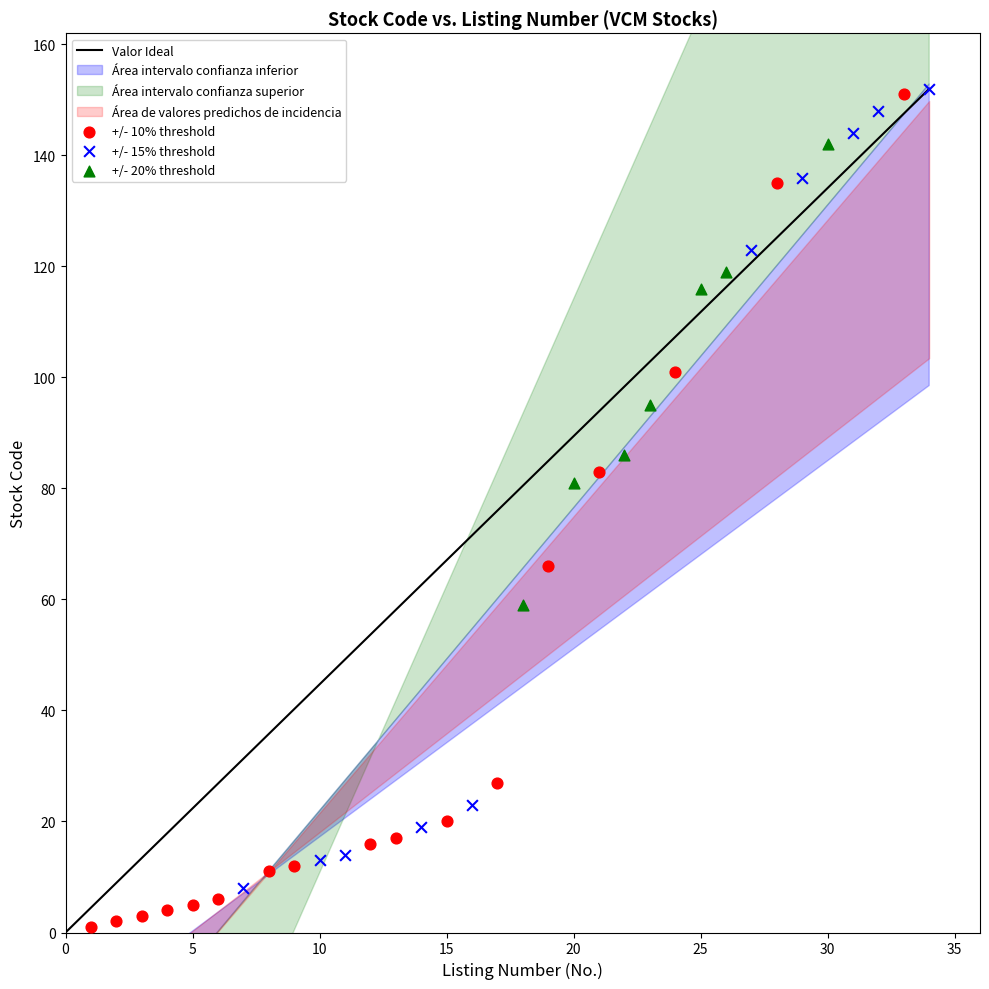

Which series reaches the minimum Y coordinate?

+/- 10% threshold